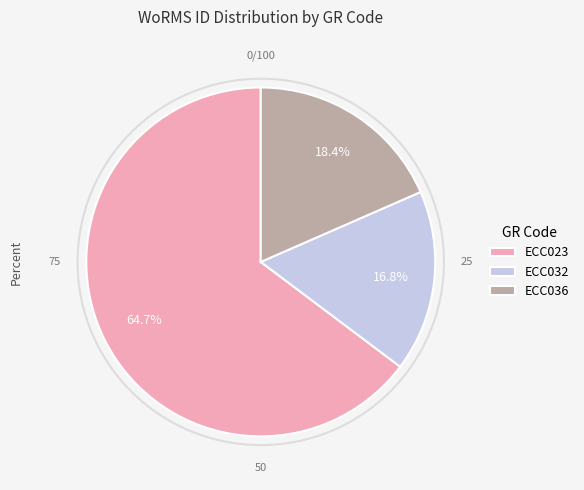

The ECC032 slice represents 6% of the pie. True or false?

False